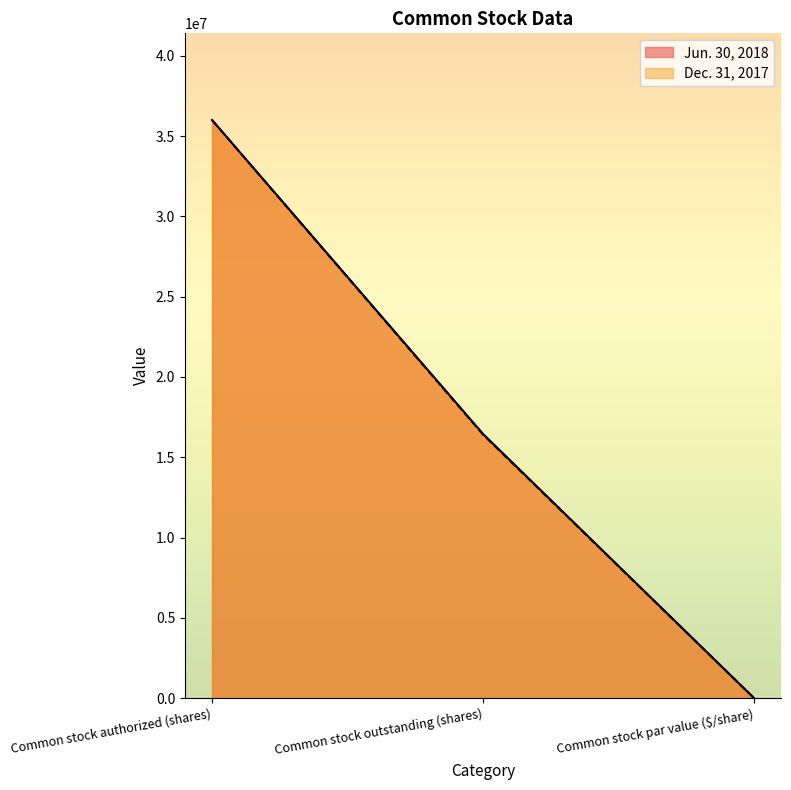

What is the sum of the Dec. 31, 2017 values at Common stock outstanding (shares) and Common stock par value ($/share)?

16410000.0